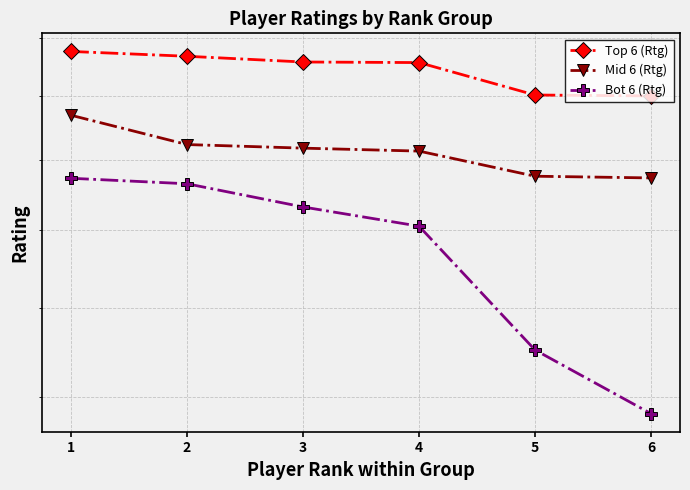

What is the difference between the highest and lowest values at 1?

408